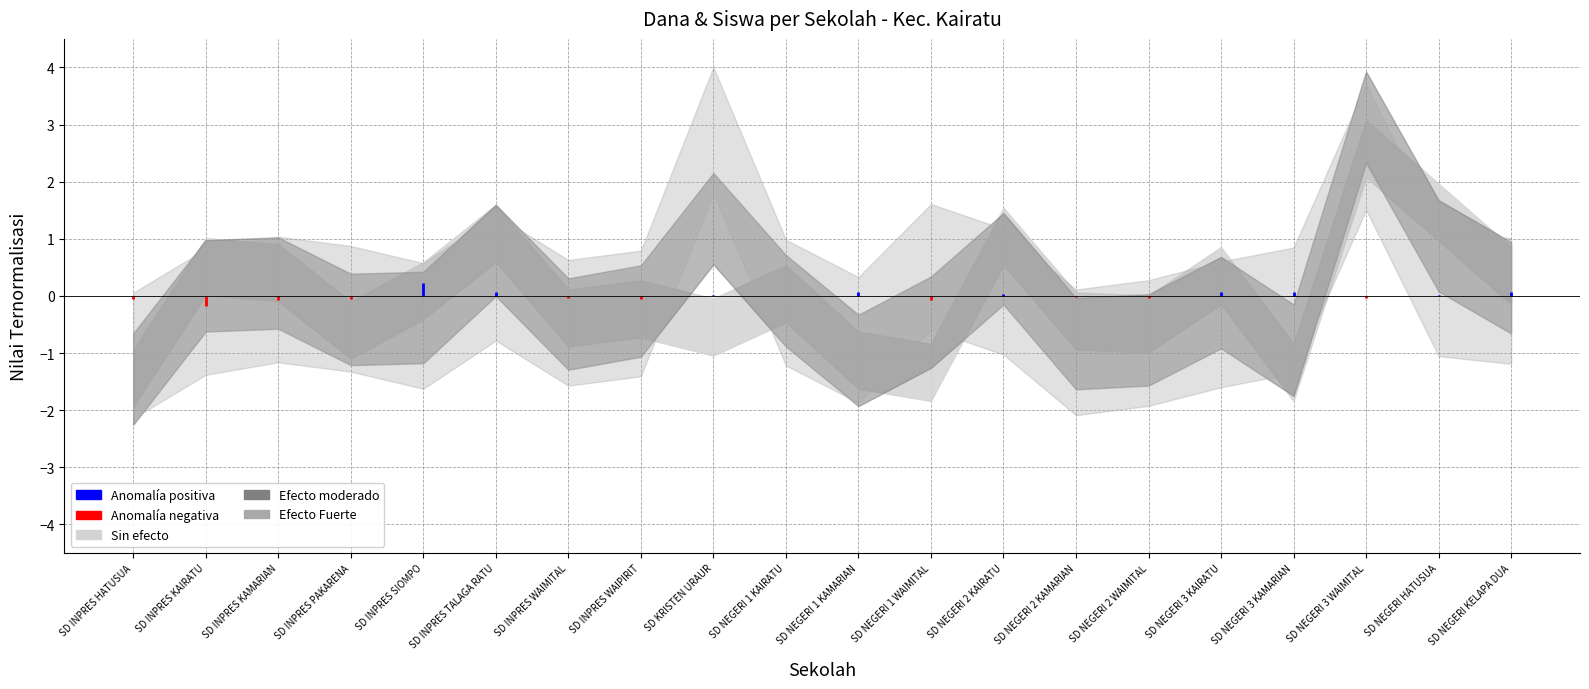

What is the sum of all values?

-0.1